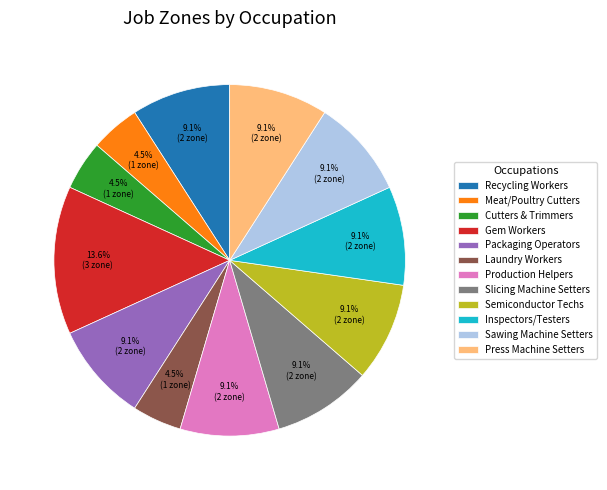

Which slice is the largest?

Gem Workers